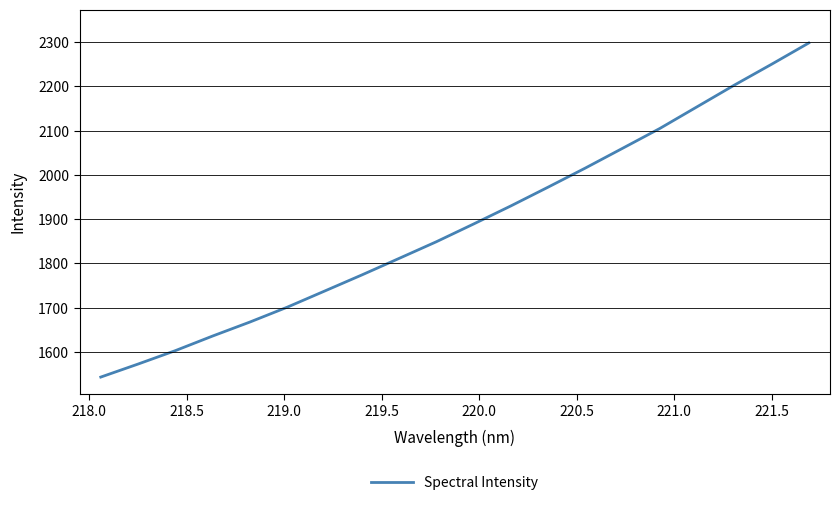

How many lines are shown in the chart?

1